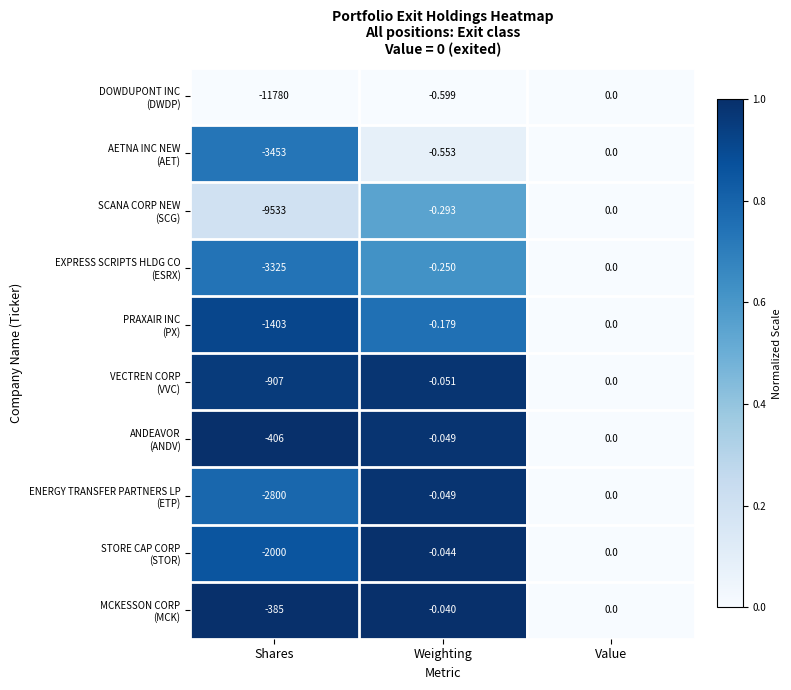

At which category does the chart reach its minimum across all series?

Shares